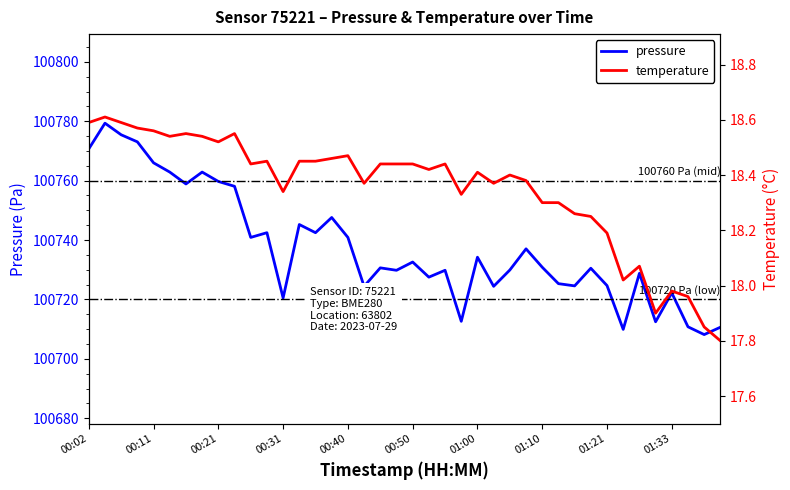

Which category has the lowest value in the pressure series?

38